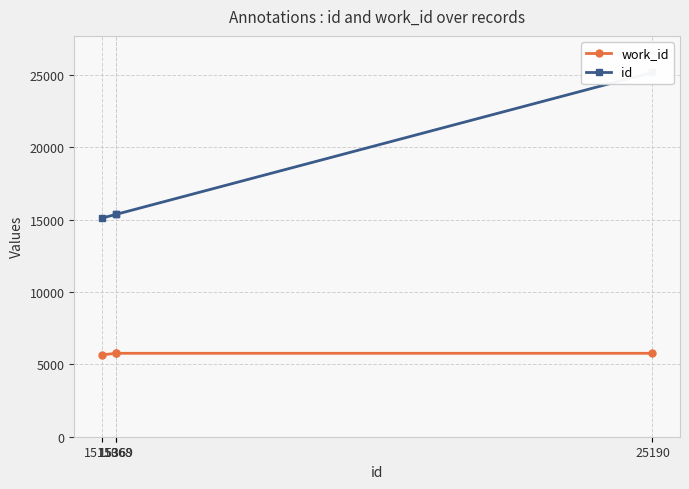

Between 15369 and 25190, which series saw the biggest shift?

id